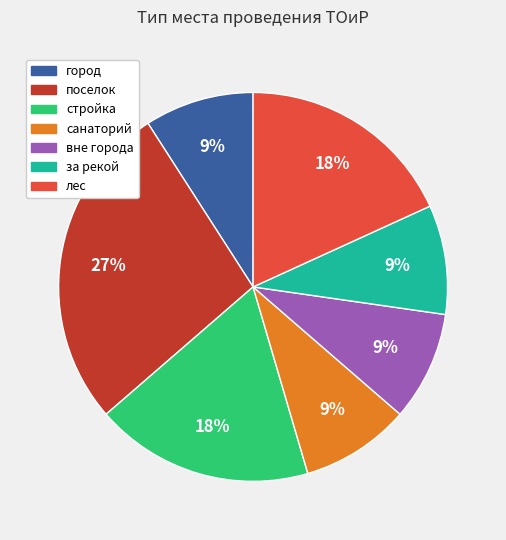

Does any single category account for the majority?

No